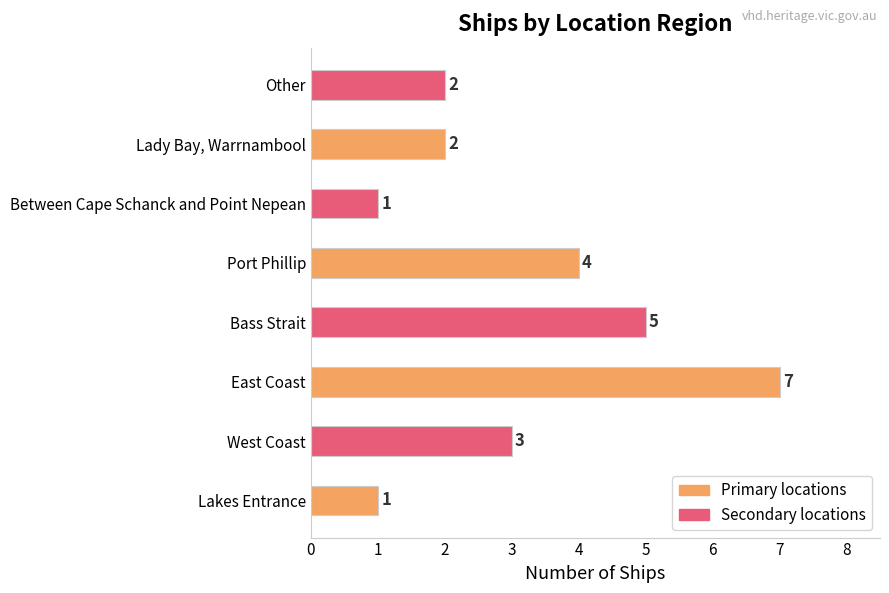

What is the difference between the maximum and minimum values?

6